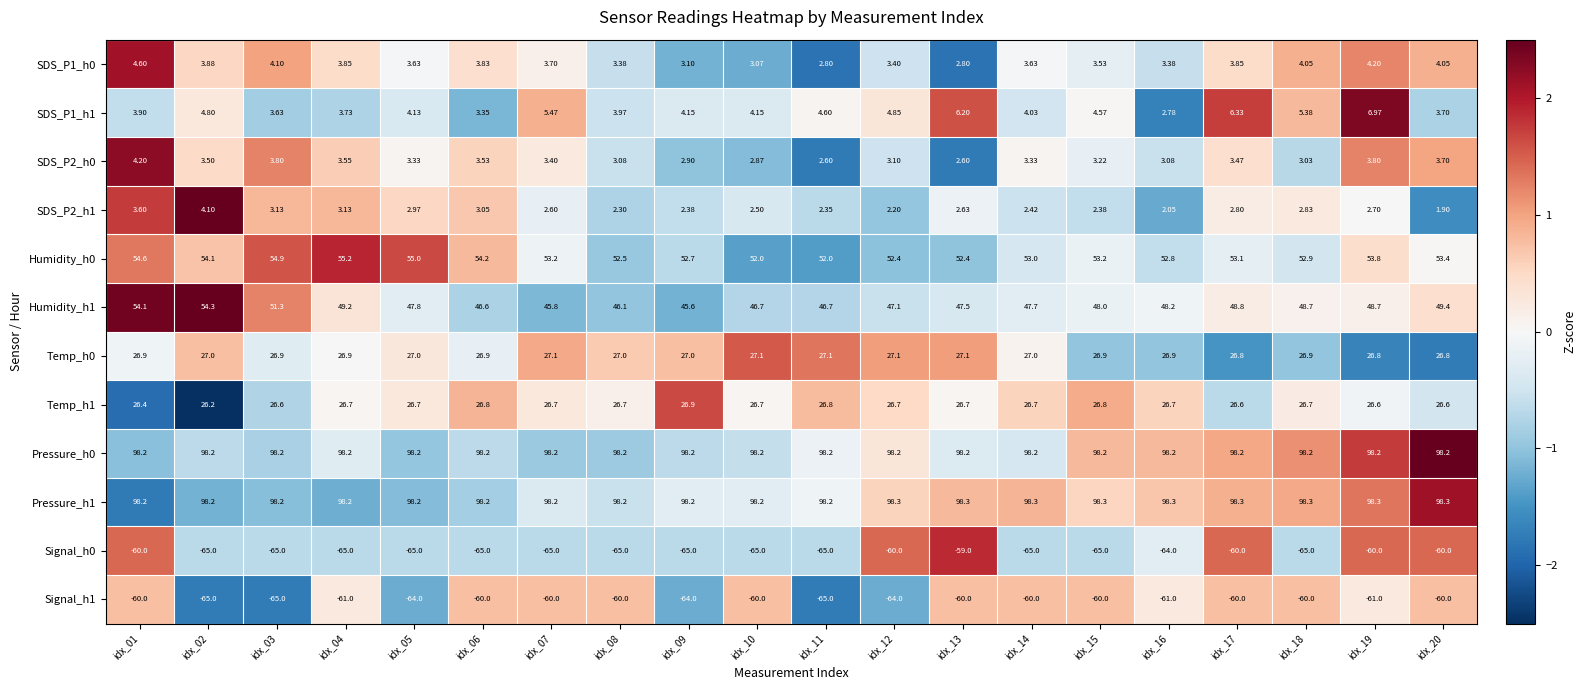

Is the value of Signal_h1 at idx_04 greater than the value of Temp_h0 at idx_14?

No